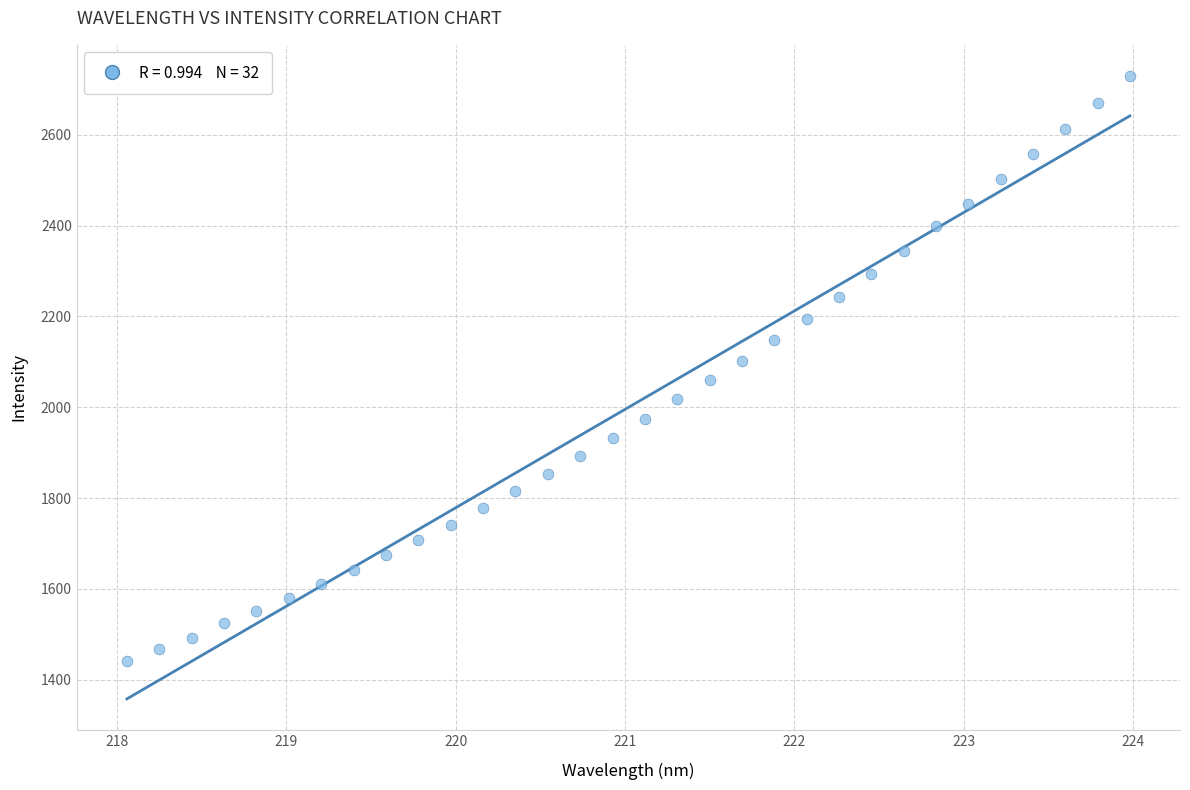

What is the range of Y values (max minus min)?

1287.5